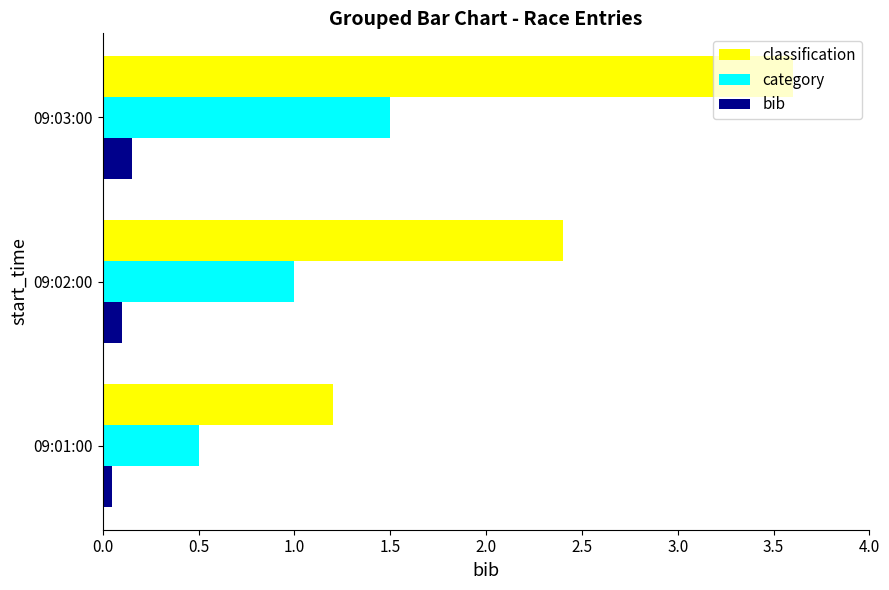

The classification series shows 1.8 at 09:01:00. True or false?

False